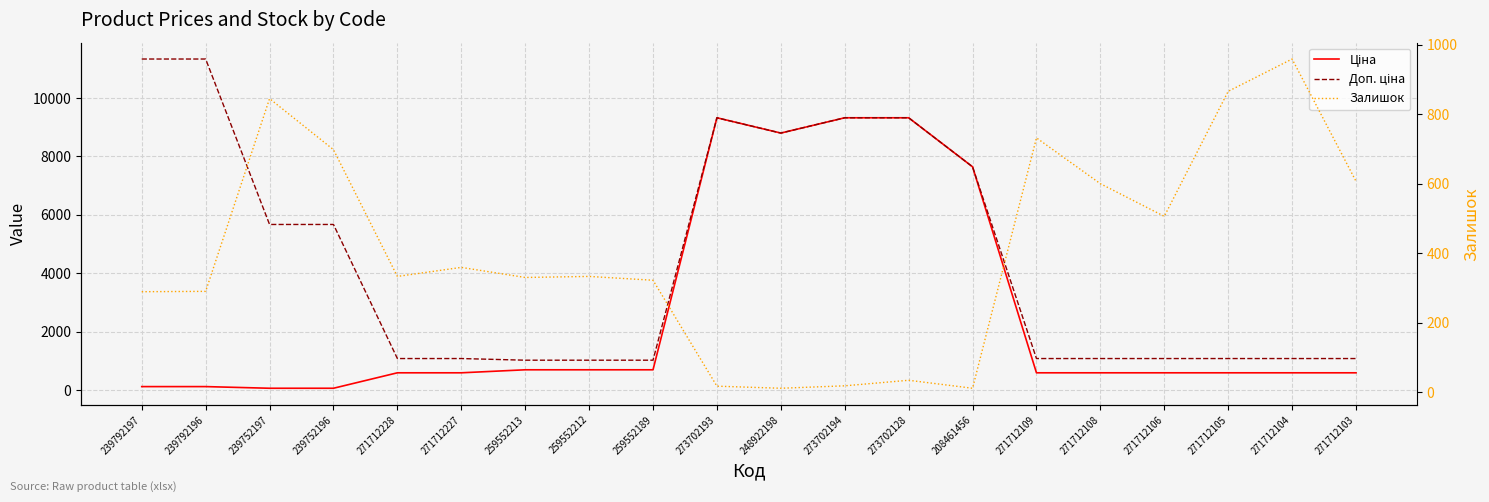

What is the label of the 12th point from the left?

273702194